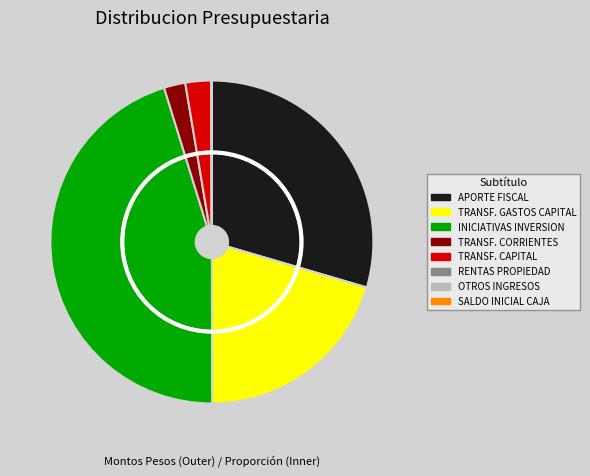

Is it true that RENTAS DE LA PROPIEDAD is 0% of the pie?

True